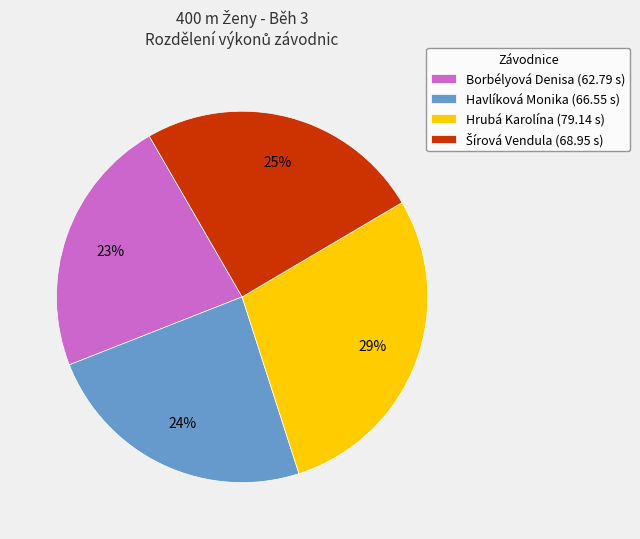

Is it true that Hrubá Karolína is 29% of the pie?

True